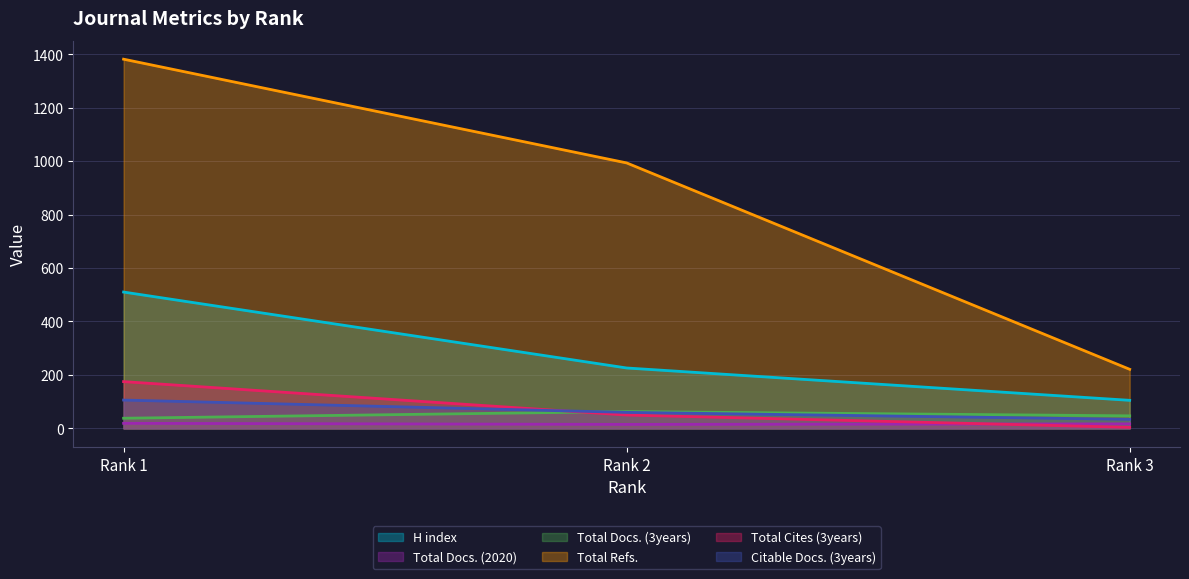

At which label does Citable Docs. (3years) reach its minimum?

Rank 3